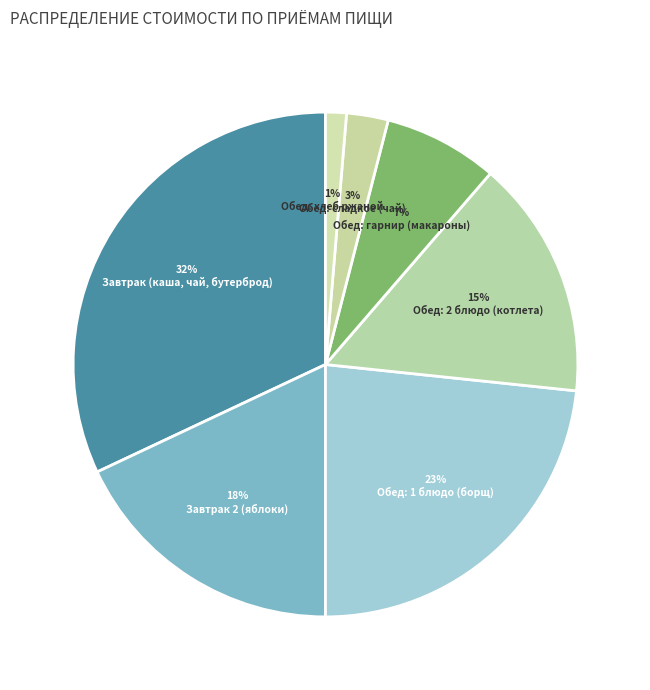

How many segments does this pie chart have?

7